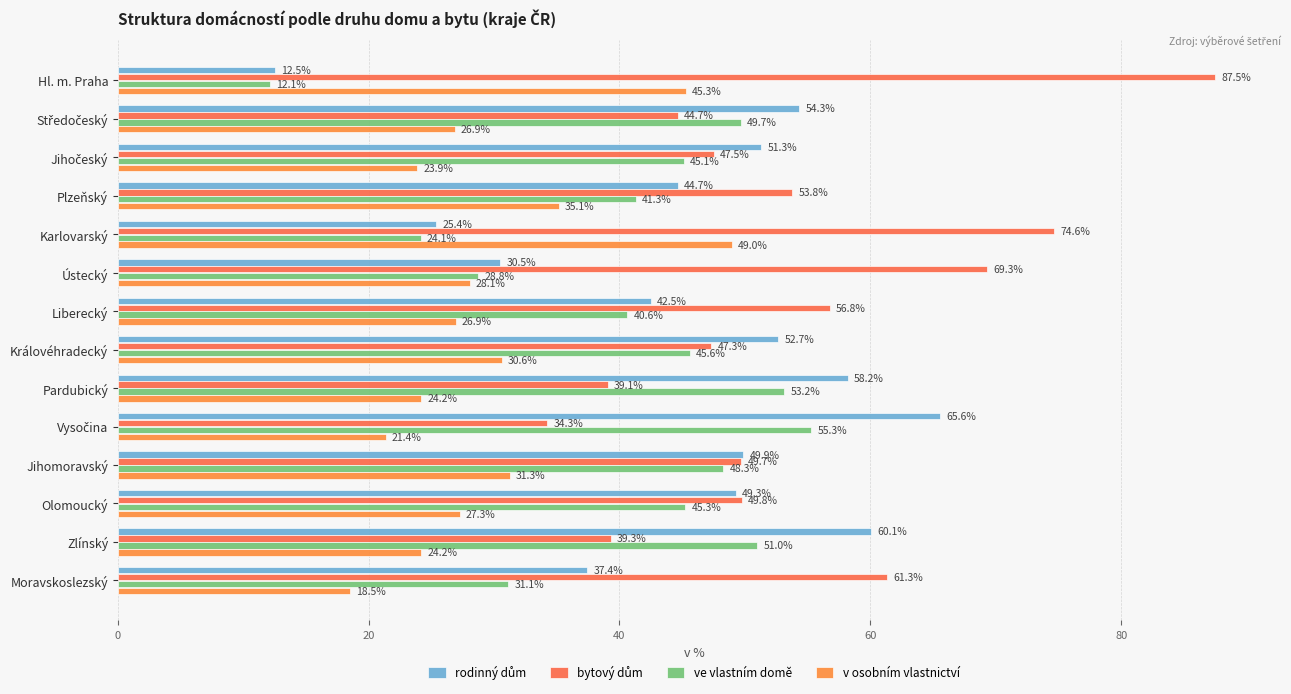

At which category is the sum across all series the highest?

Jihomoravský